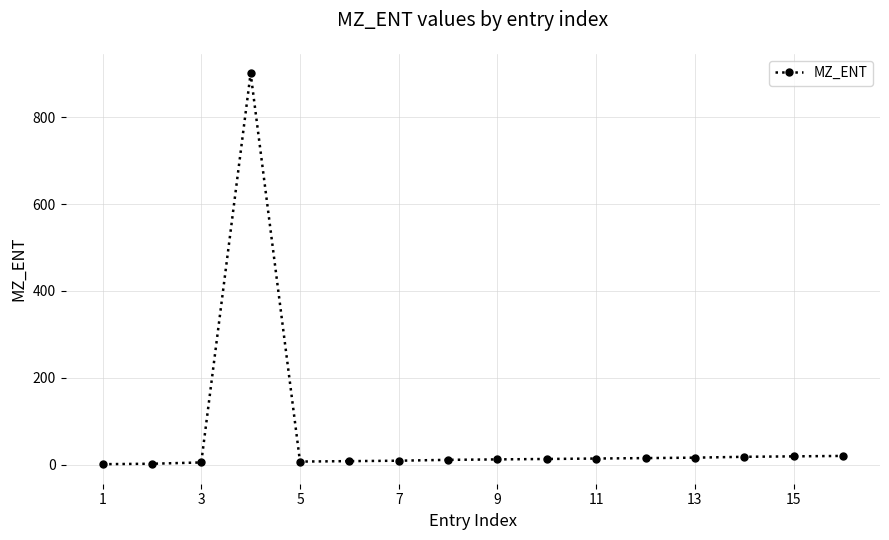

What is the sum of all values?

1071